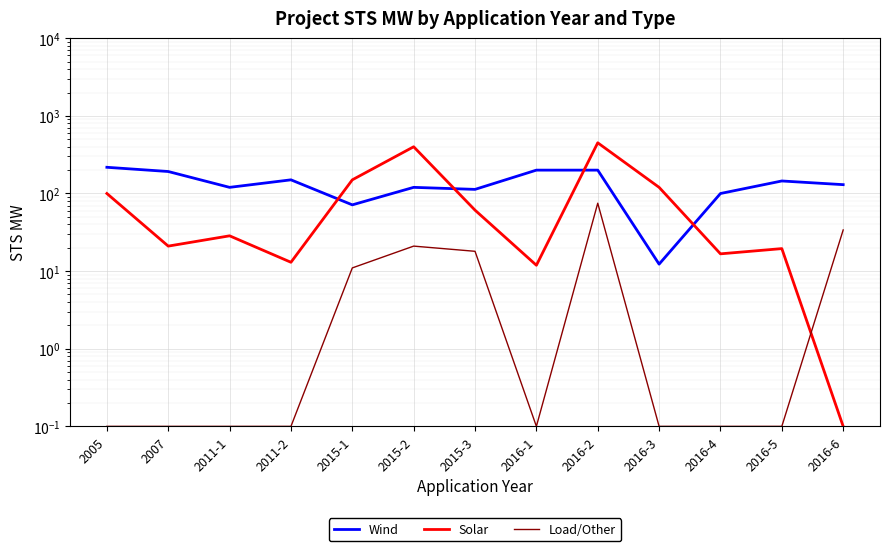

What is the label of the 10th point from the right?

2011-2